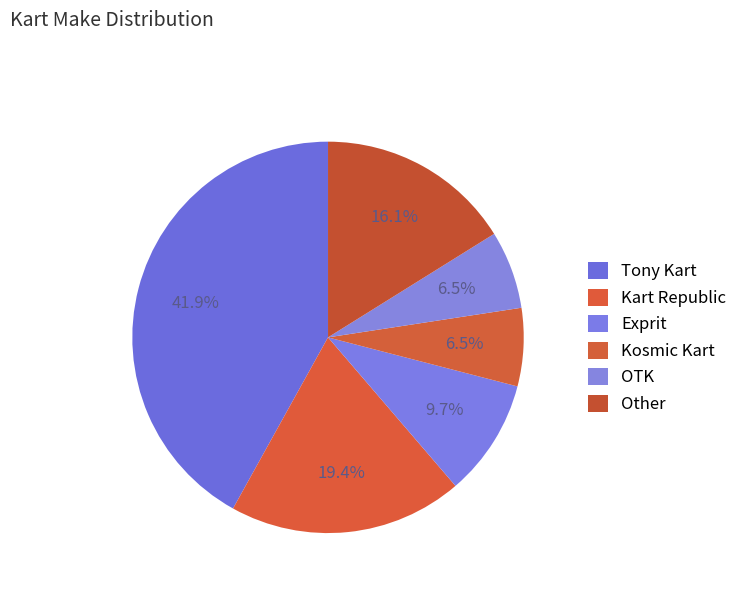

Count the number of slices in the pie.

6